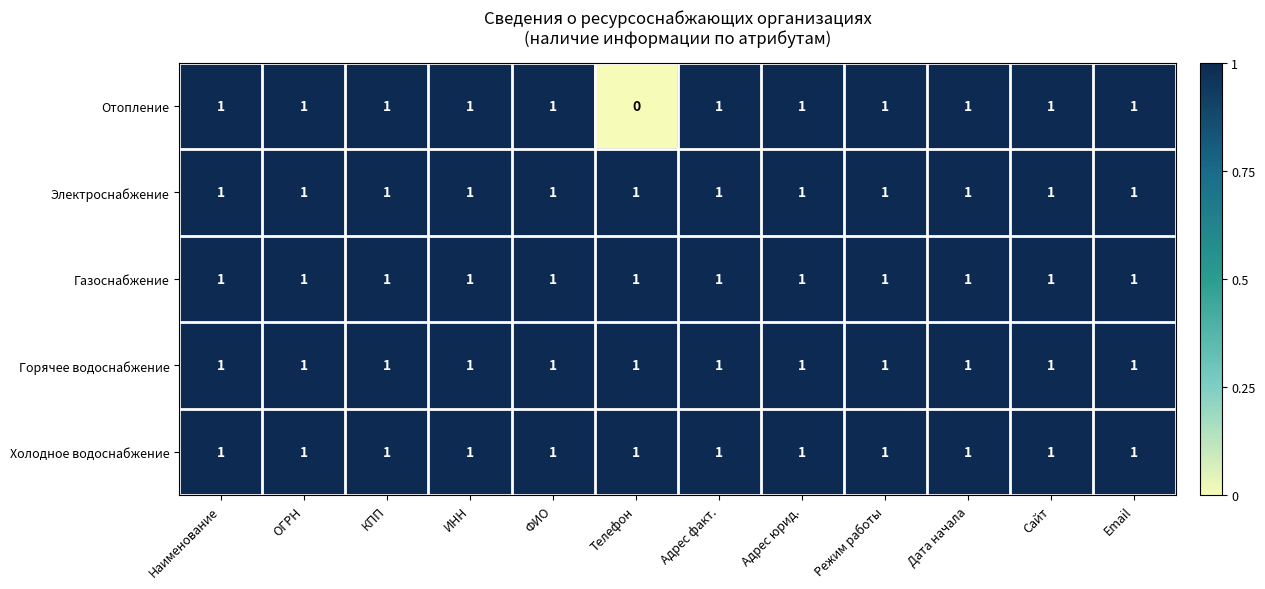

What is the total value across all series at Режим работы?

5